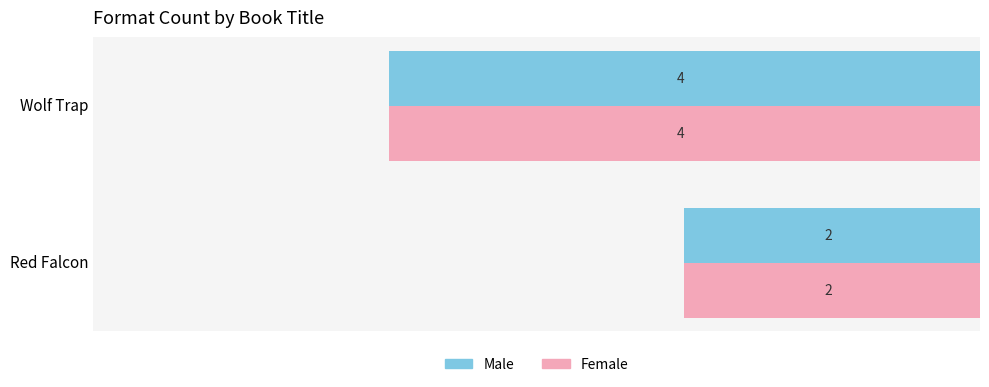

What is the lowest value of the Female series?

2